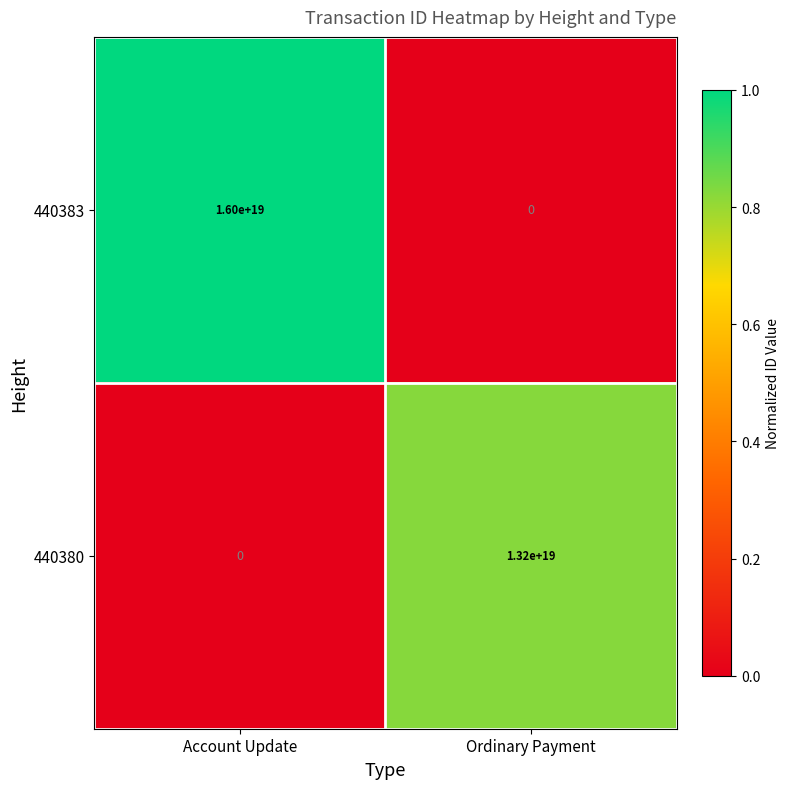

Which series has the widest spread of values?

440383